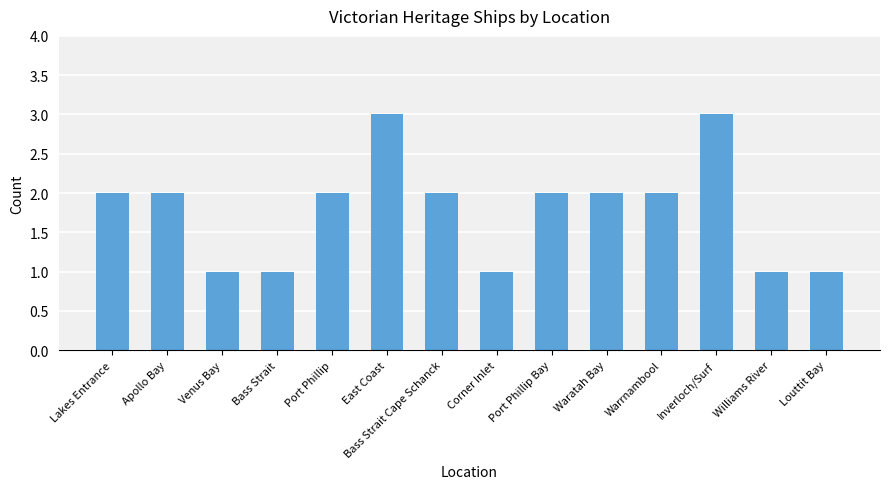

Reading left to right, extract all data points from this chart.

Lakes Entrance=2	Apollo Bay=2	Venus Bay=1	Bass Strait=1	Port Phillip=2	East Coast=3	Bass Strait Cape Schanck=2	Corner Inlet=1	Port Phillip Bay=2	Waratah Bay=2	Warrnambool=2	Inverloch/Surf=3	Williams River=1	Louttit Bay=1